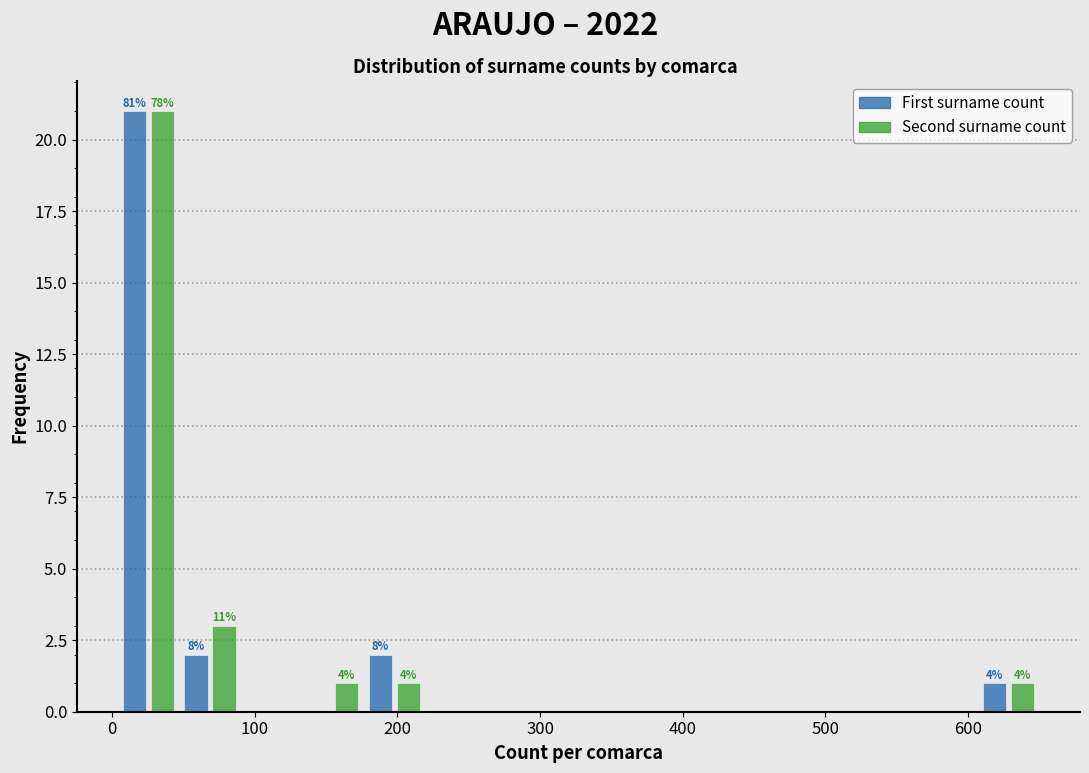

In the Second surname count series, which range on the x-axis has the tallest bar?

0 to 50